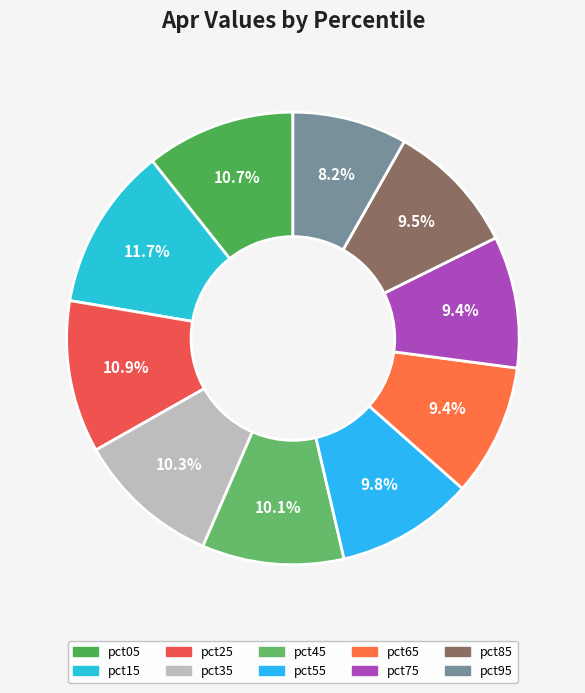

Combined, do pct85 and pct75 account for over 50%?

No